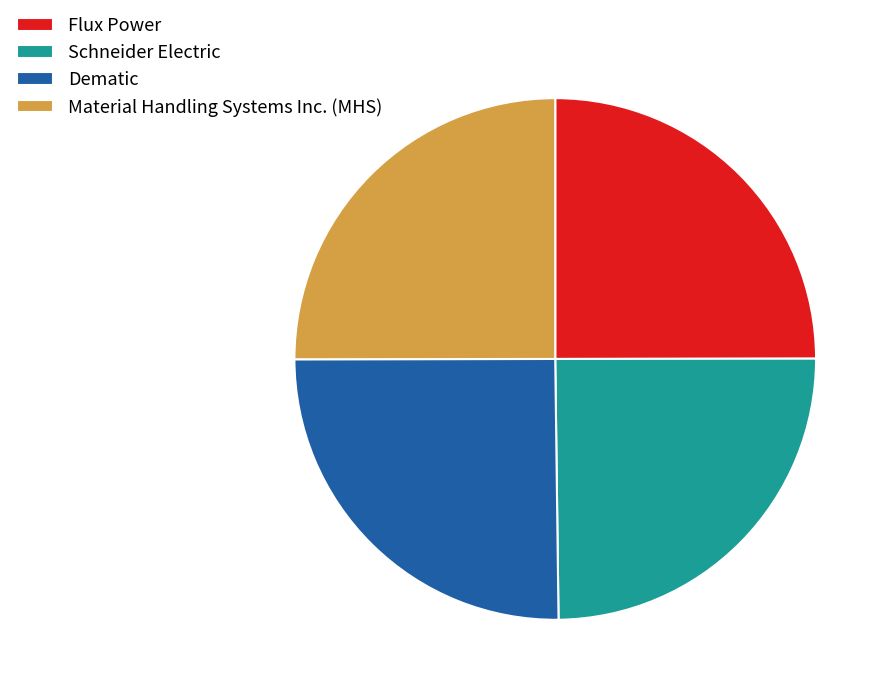

Does Flux Power account for over 50% of the chart?

No